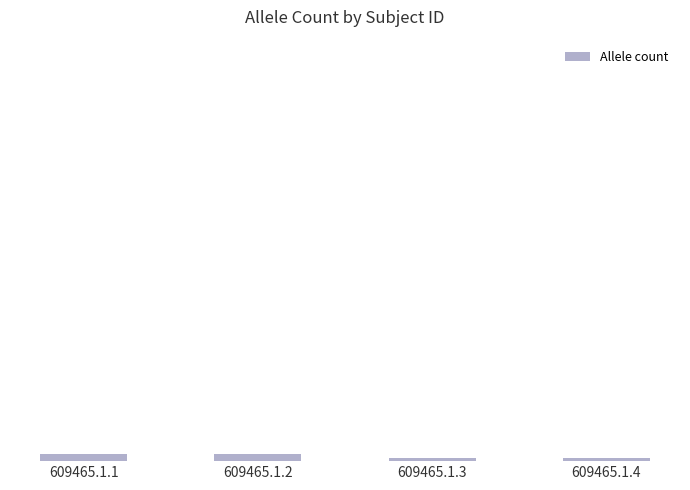

Are the bars horizontal?

No